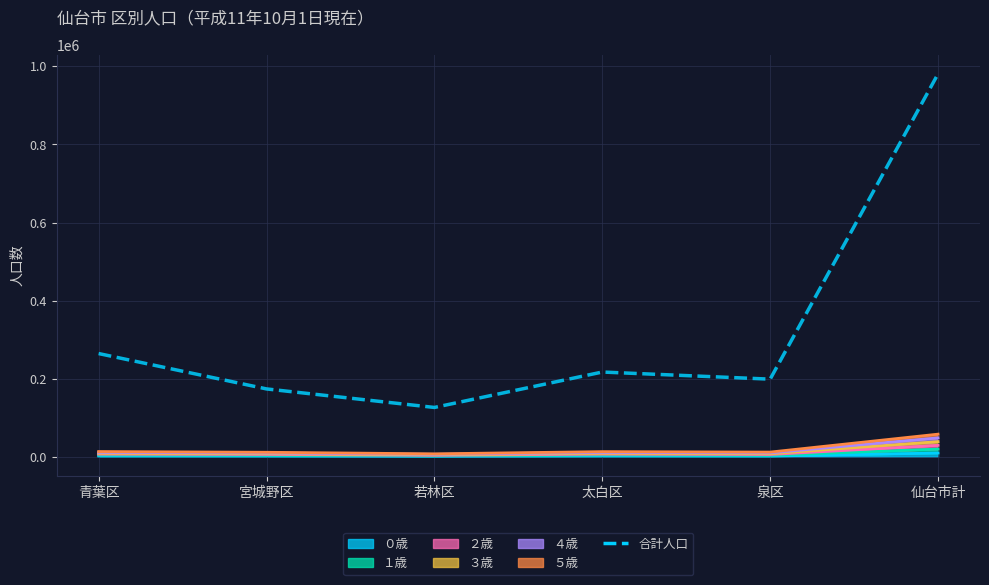

What is the sum of the values at 若林区 and 仙台市計?

1107063